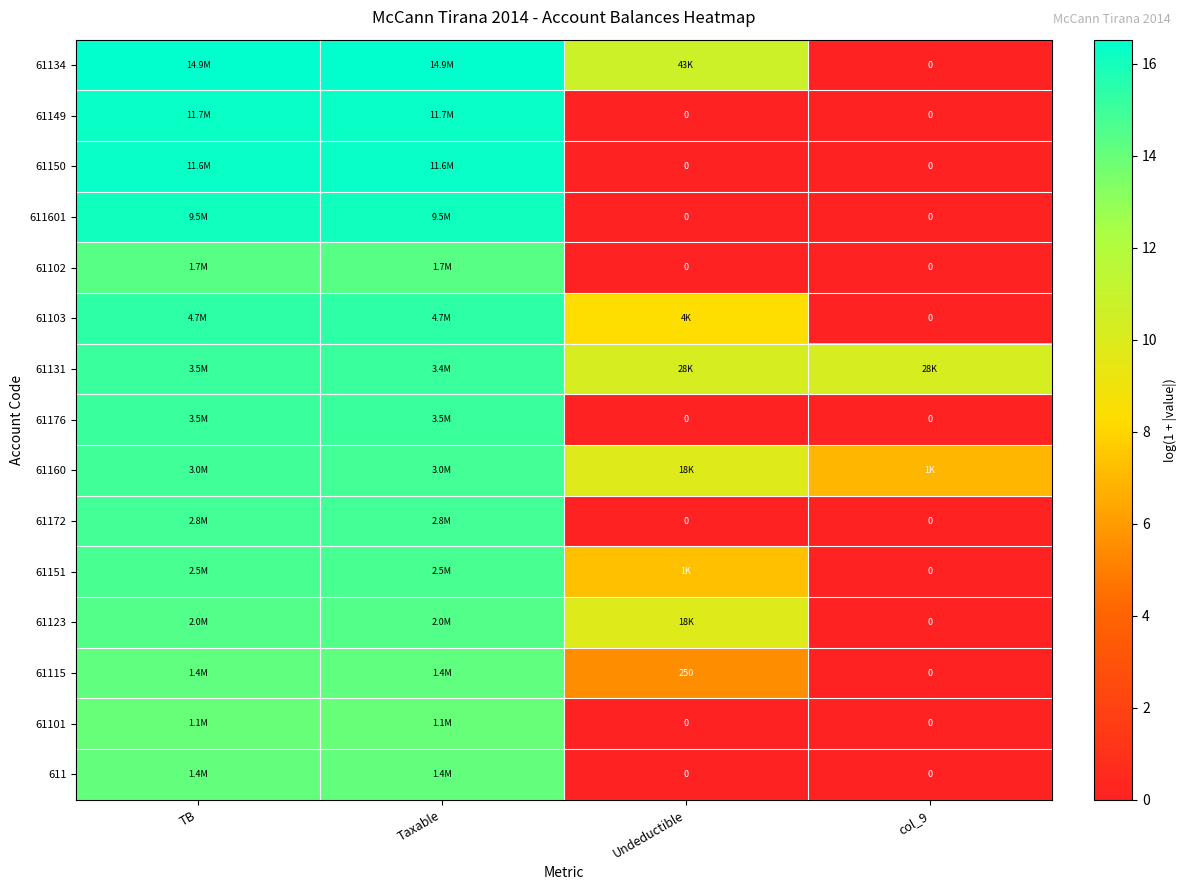

List the series in order of their peak value, highest first.

61134, 61149, 61150, 611601, 61103, 61176, 61131, 61160, 61172, 61151, 61123, 61102, 61115, 611, 61101